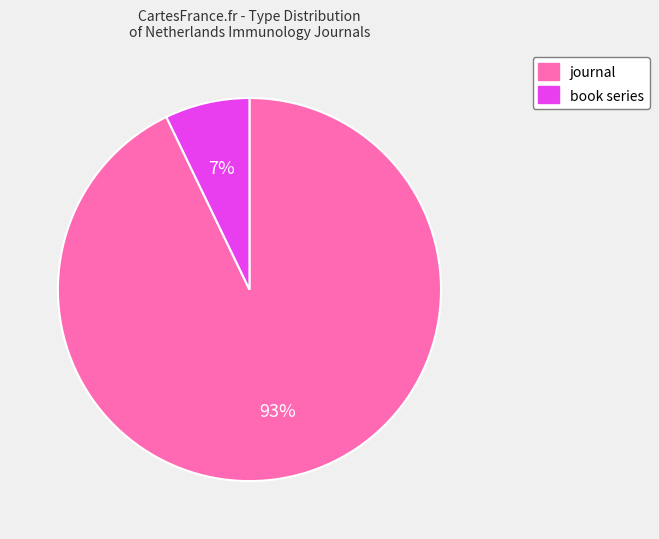

Is it true that book series is 1% of the pie?

False